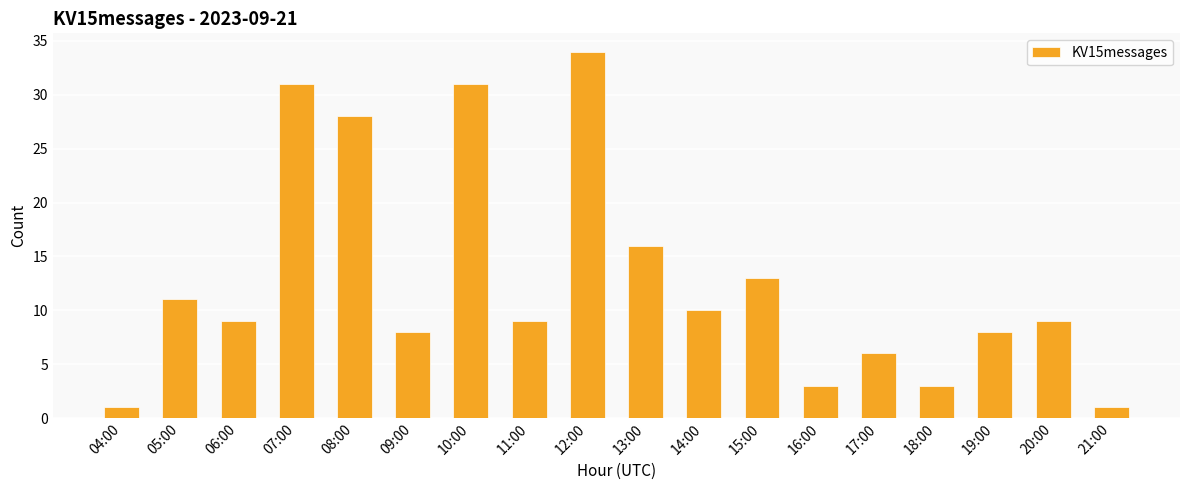

What is the label of the 5th bar from the right?

17:00